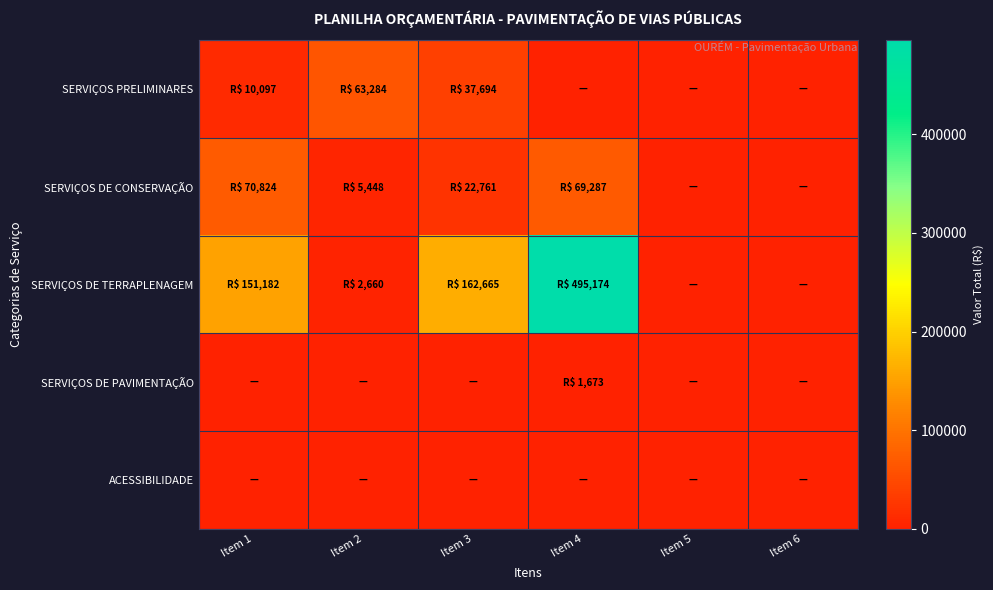

Reading right to left, list all the values displayed in this chart.

SERVIÇOS PRELIMINARES: Item 6=0.0	Item 5=0.0	Item 4=0.0	Item 3=37694.3	Item 2=63284.3	Item 1=10097.3
SERVIÇOS DE CONSERVAÇÃO: Item 6=0.0	Item 5=0.0	Item 4=69287.4	Item 3=22761.0	Item 2=5448.0	Item 1=70824.0
SERVIÇOS DE TERRAPLENAGEM: Item 6=0.0	Item 5=0.0	Item 4=495174.0	Item 3=162665.3	Item 2=2660.0	Item 1=151182.0
SERVIÇOS DE PAVIMENTAÇÃO: Item 6=0.0	Item 5=0.0	Item 4=1672.7	Item 3=0.0	Item 2=0.0	Item 1=0.0
ACESSIBILIDADE: Item 6=0.0	Item 5=0.0	Item 4=0.0	Item 3=0.0	Item 2=0.0	Item 1=0.0